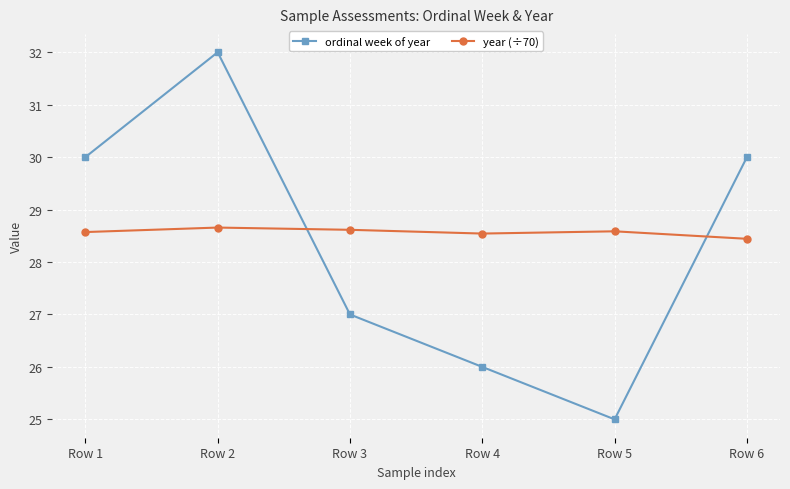

Where is year (÷70) nearest to the value 28?

Row 6